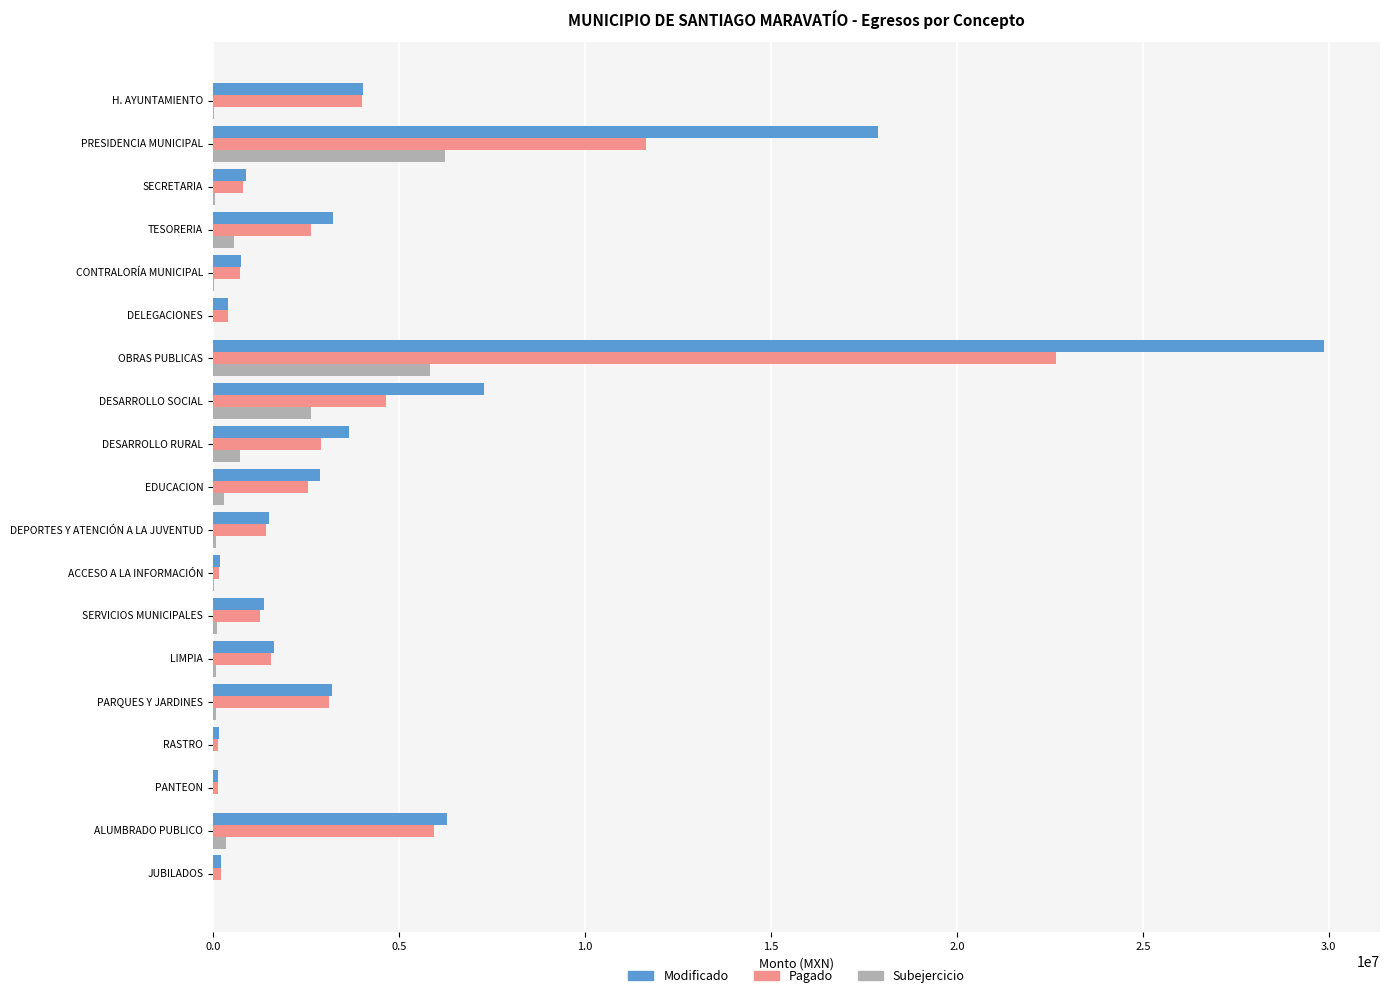

Where is Subejercicio nearest to the value 3117347?

DESARROLLO SOCIAL